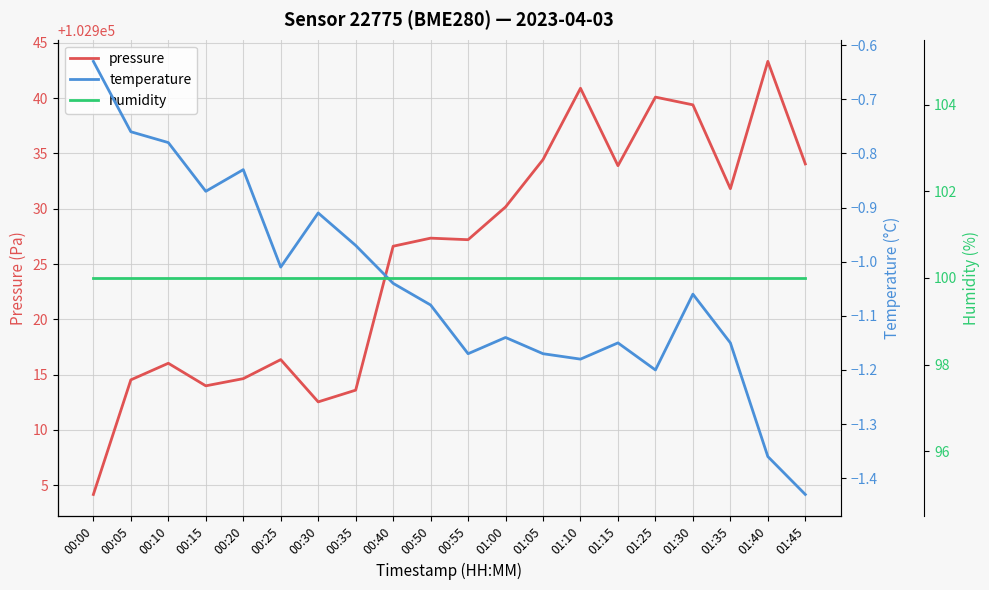

Does the chart display data point markers on the line(s)?

No